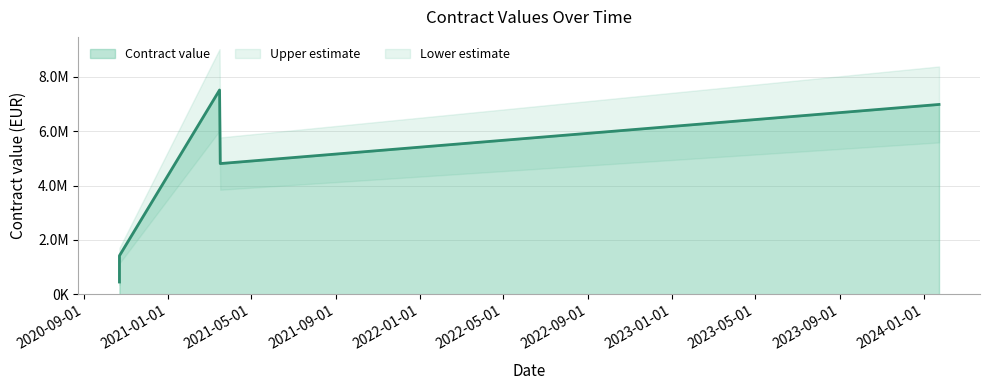

What is the maximum value shown in the chart?

7512090